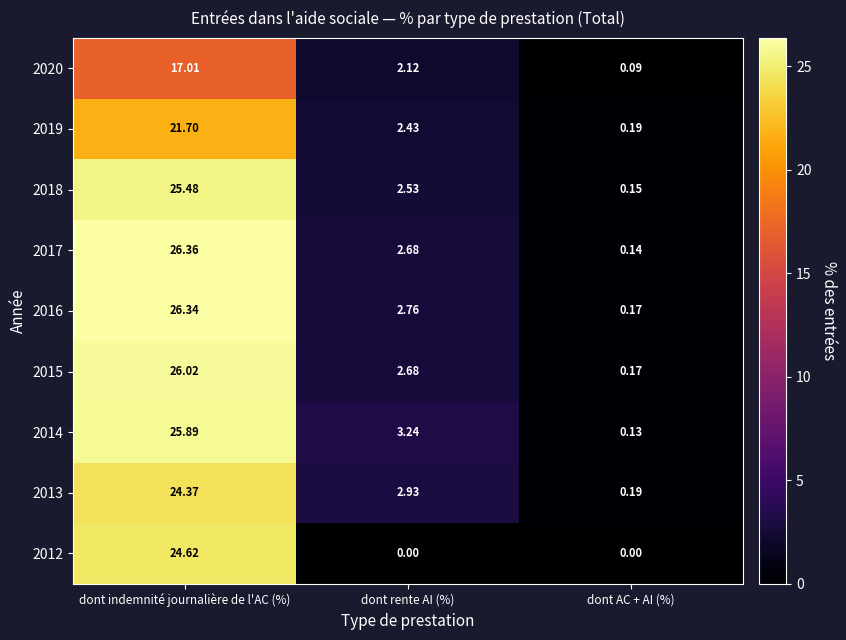

At which category does the chart reach its peak across all series?

dont indemnité journalière de l'AC (%)